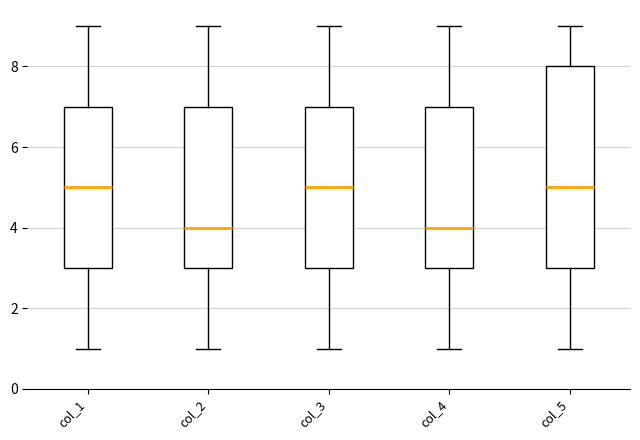

Which box is the tallest, from its lower edge to its upper edge?

col_5